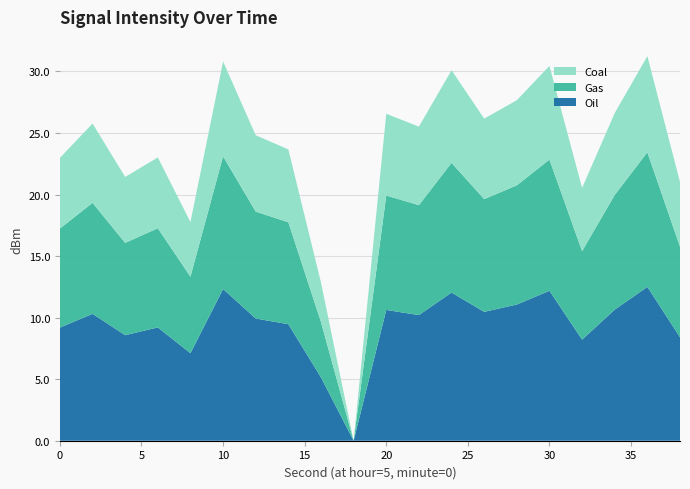

What is the highest value of the Oil series?

12.5